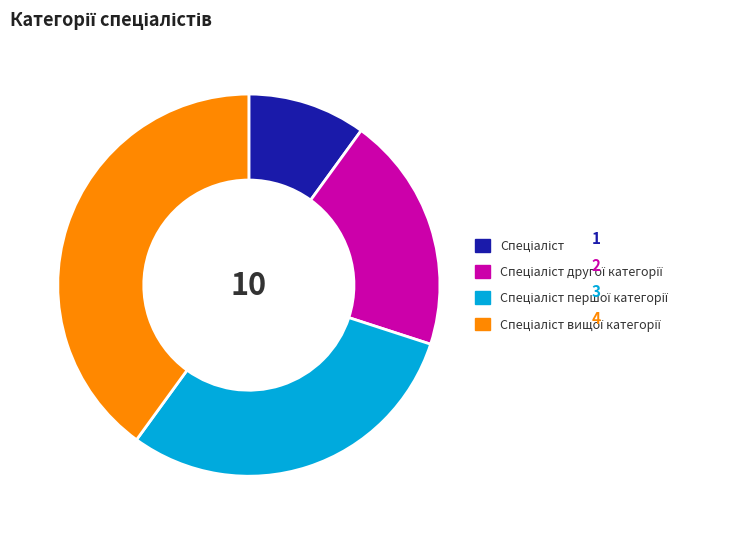

Is there any slice that represents more than half of the pie?

No